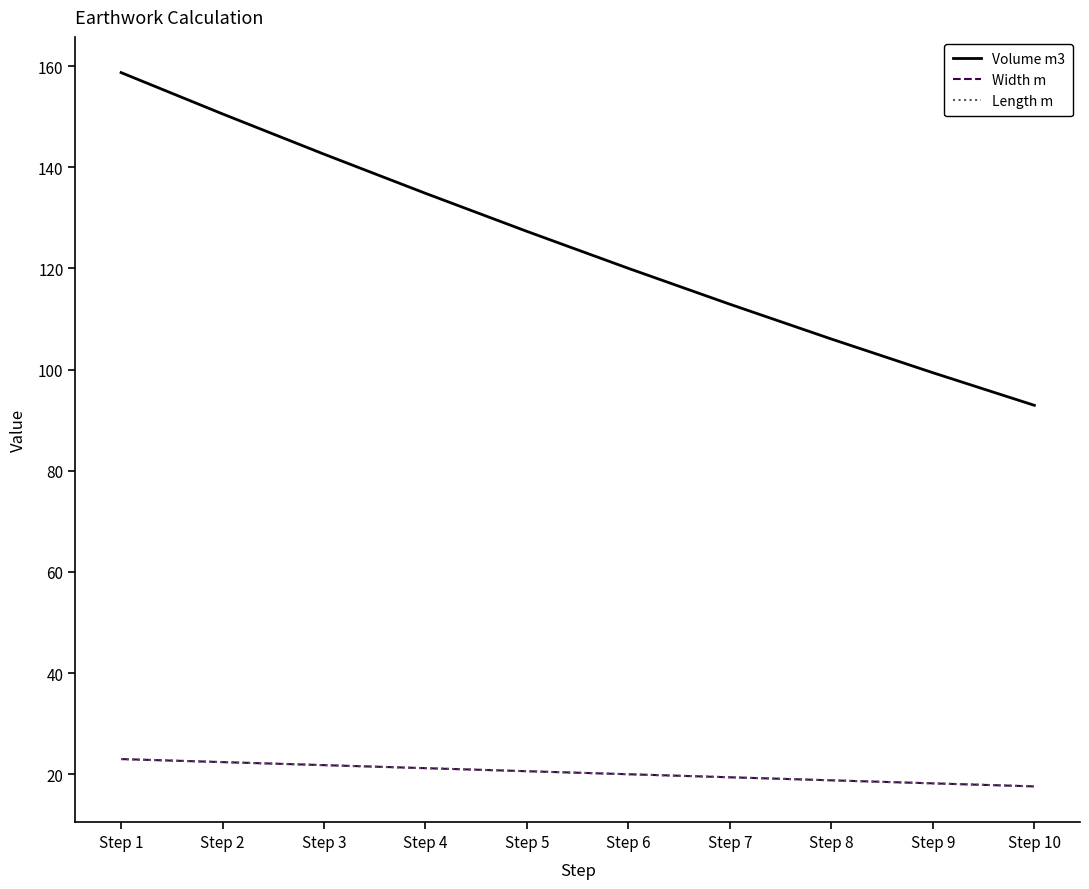

Which series changed the most between Step 1 and Step 7?

Volume m3